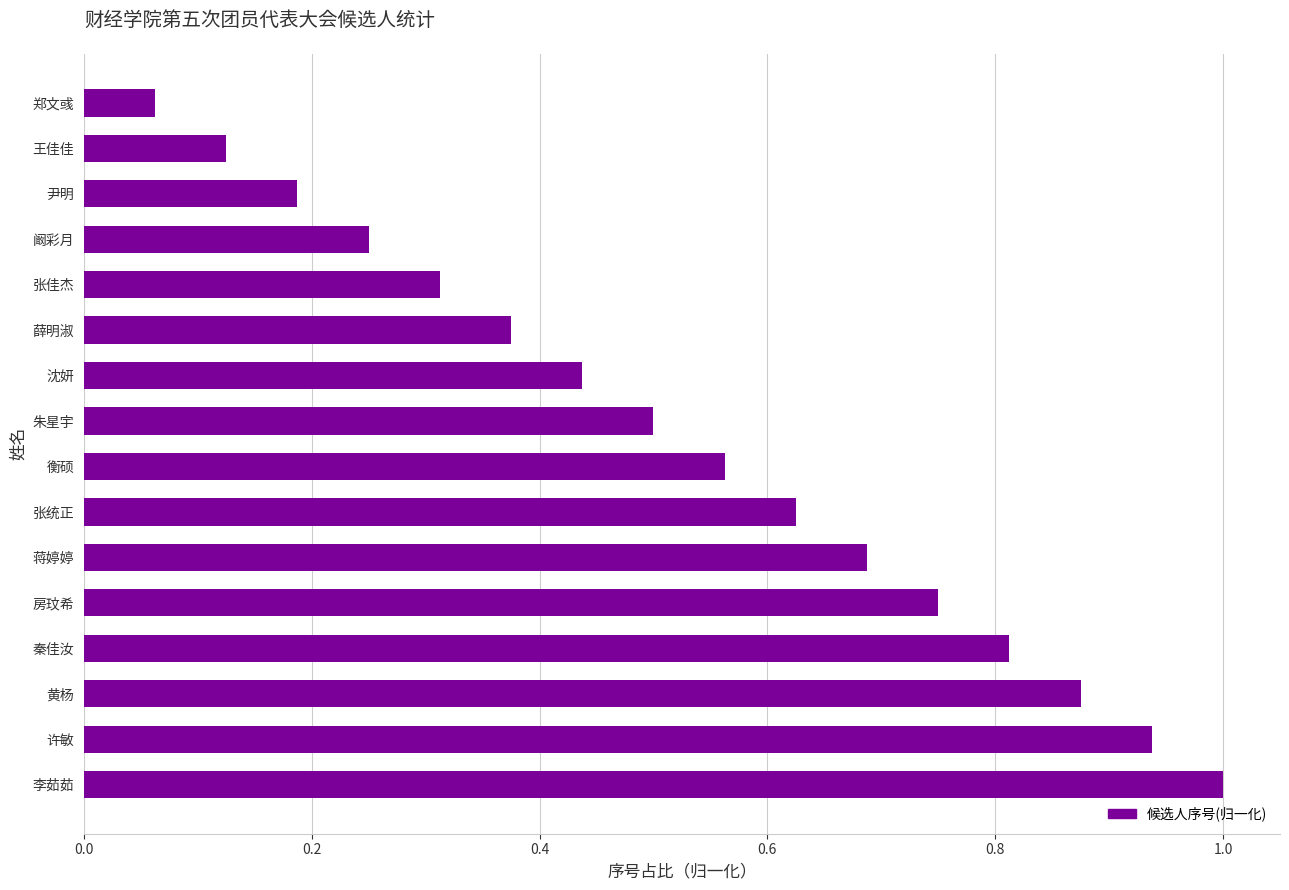

Does the chart contain stacked bars?

No